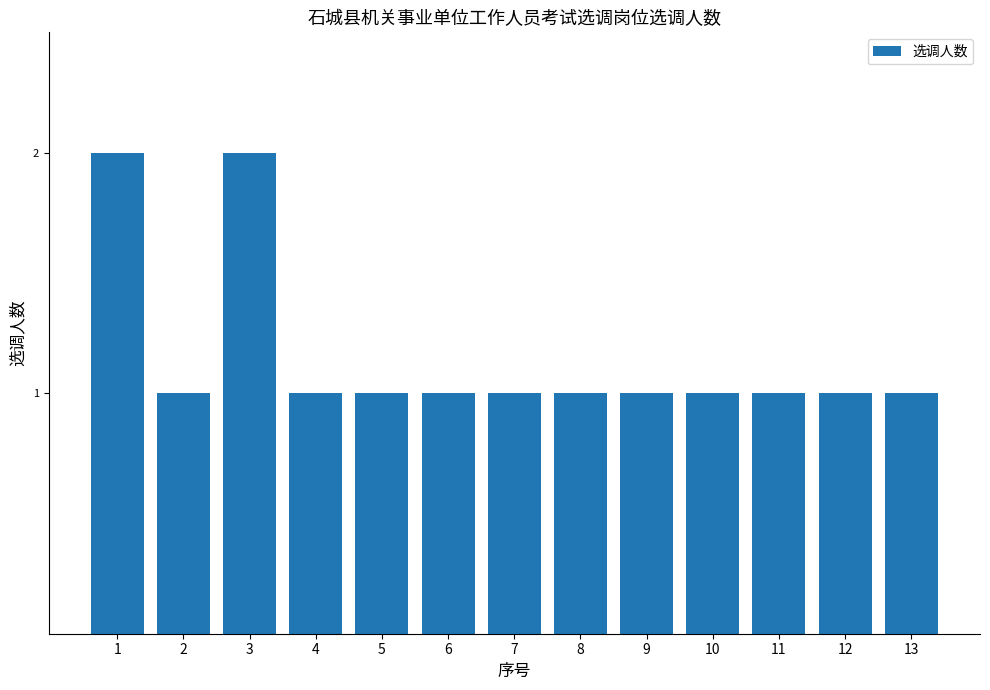

What is the value of the 13th bar from the left?

1